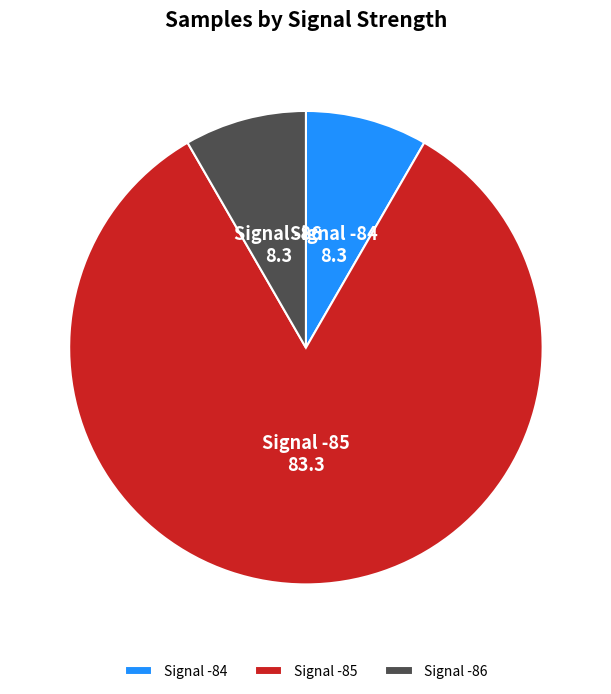

Between Signal -85 and Signal -84, which is larger?

Signal -85